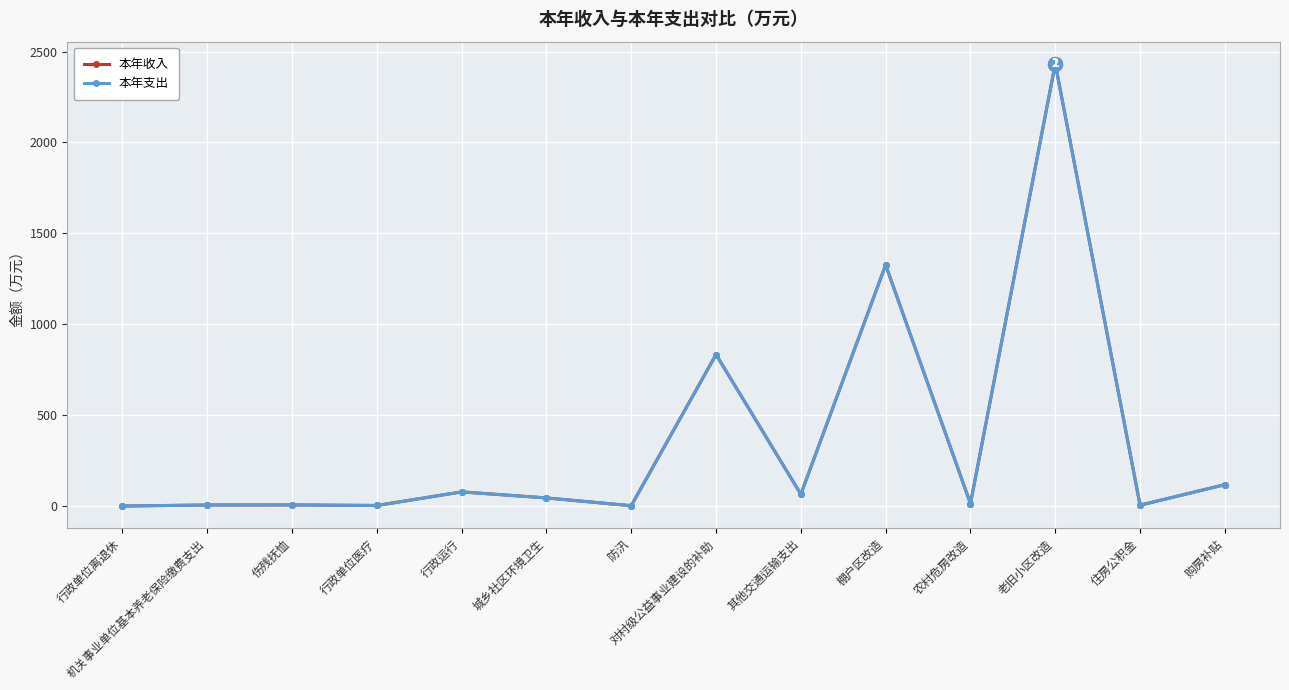

How many categories are shown in the chart?

14